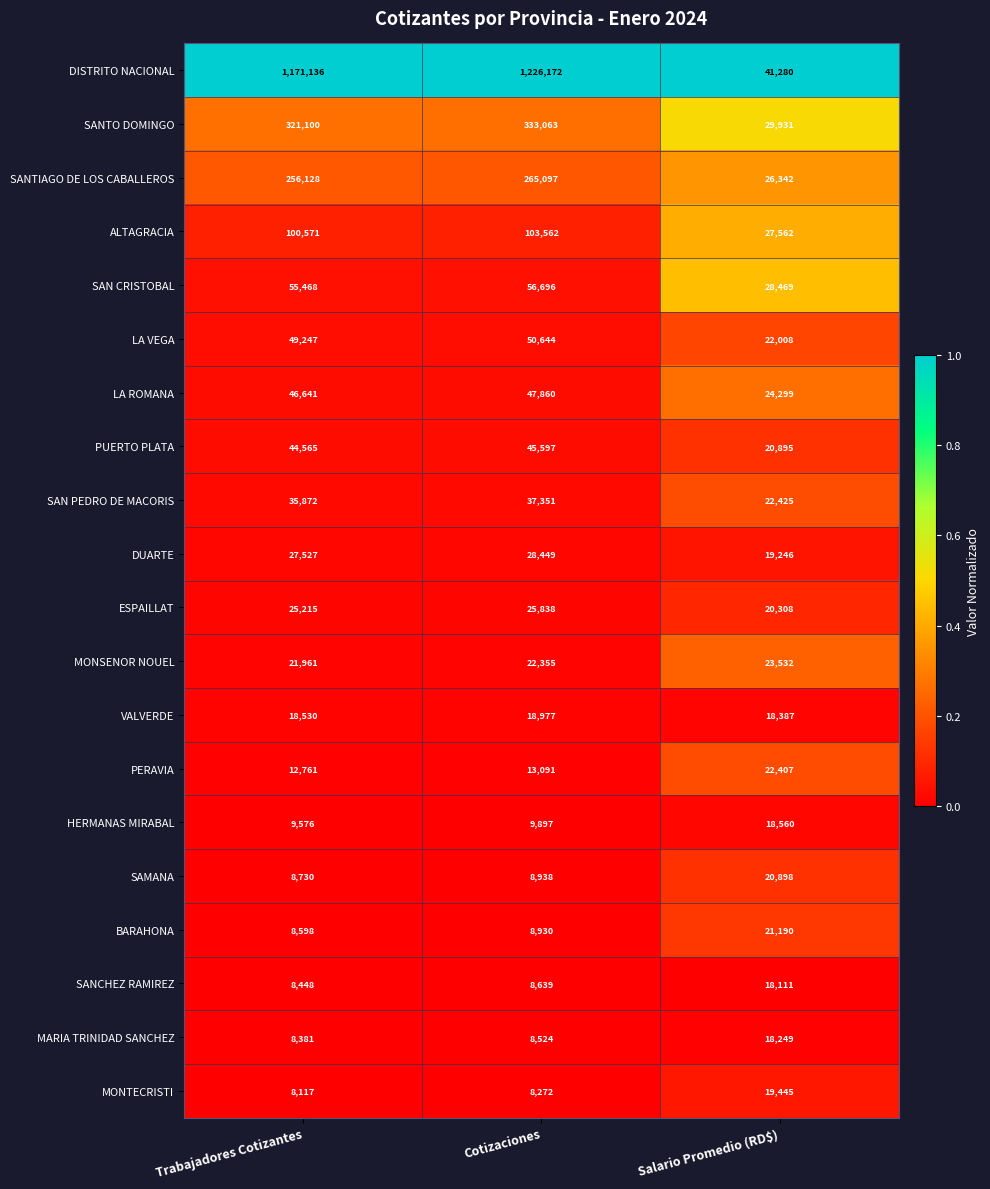

Which label corresponds to the largest value in the chart?

Cotizaciones